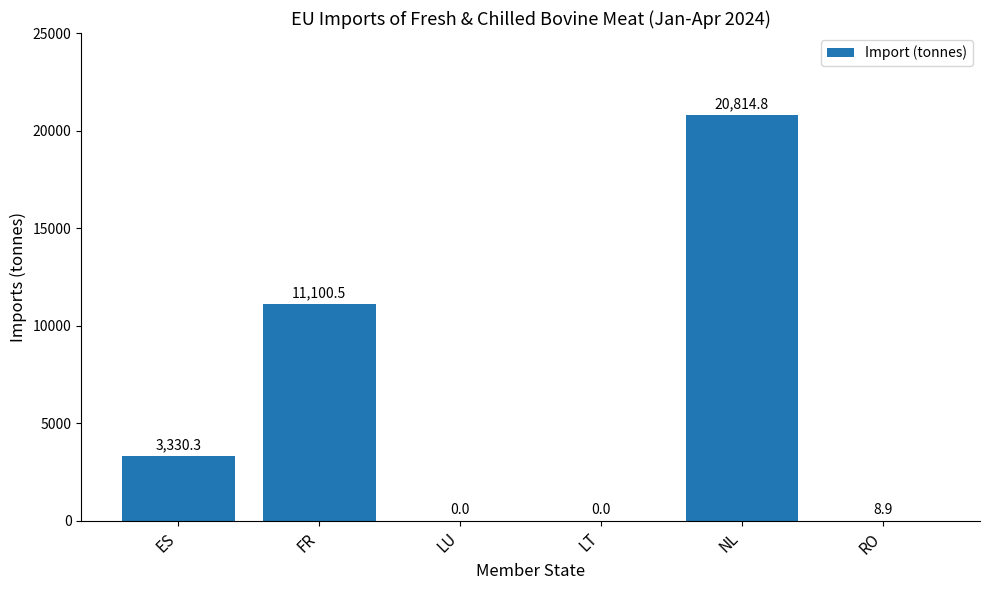

What is the sum of all values?

35254.5